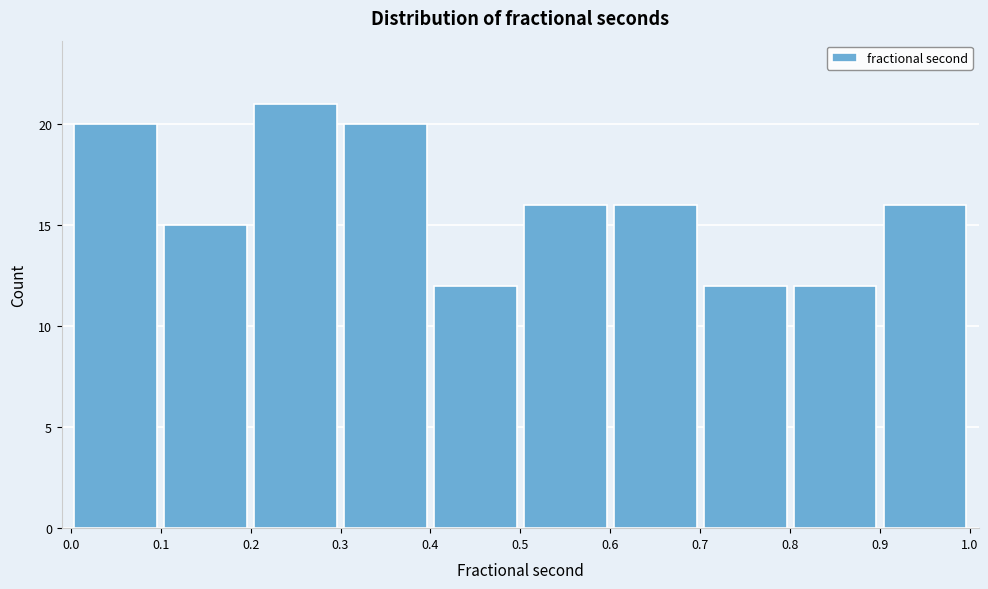

Which range on the x-axis has the tallest bar?

0.2 to 0.3